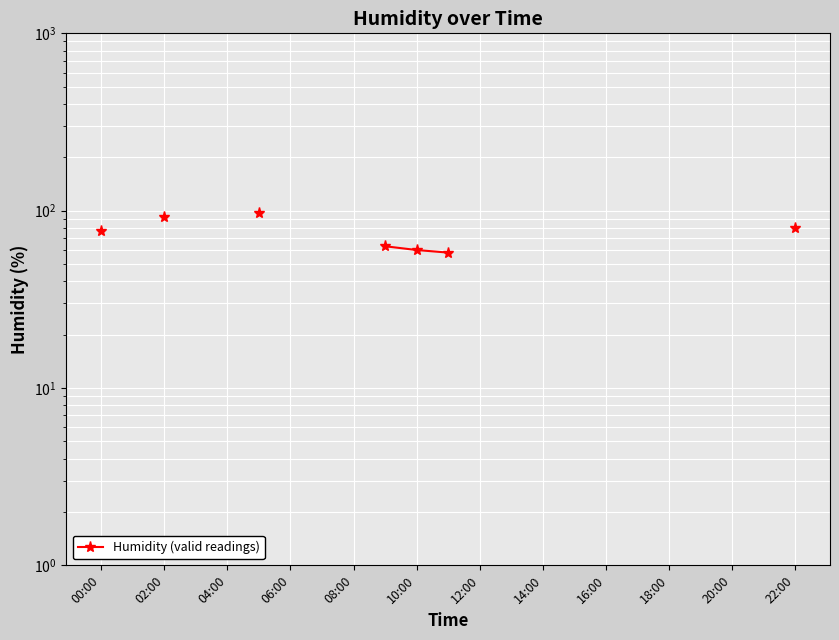

True or false: there are more than 0 points higher than both neighbors.

False